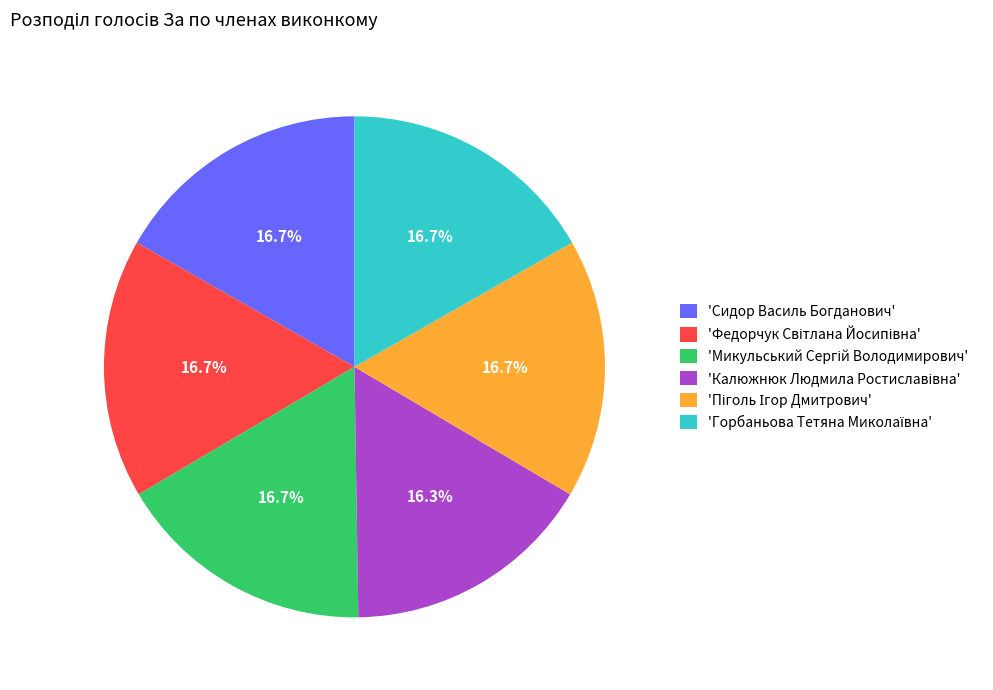

Does any single category account for the majority?

No